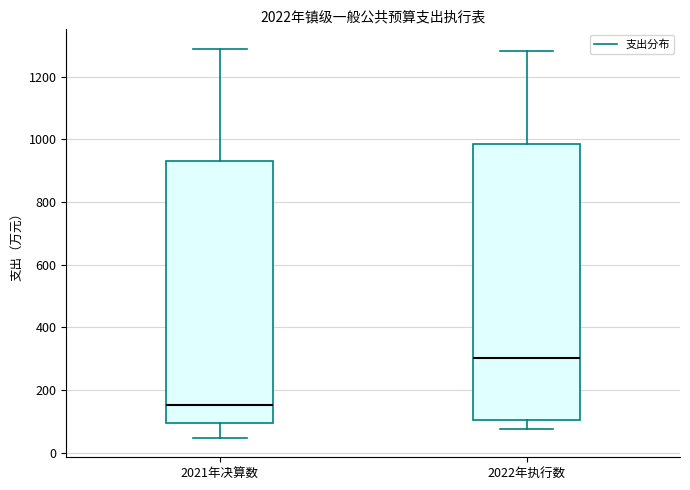

Where is the lower edge of the box for 2022年执行数 on the y-axis? The values are not printed on the chart, so give them approximately, as read against the axis.

100